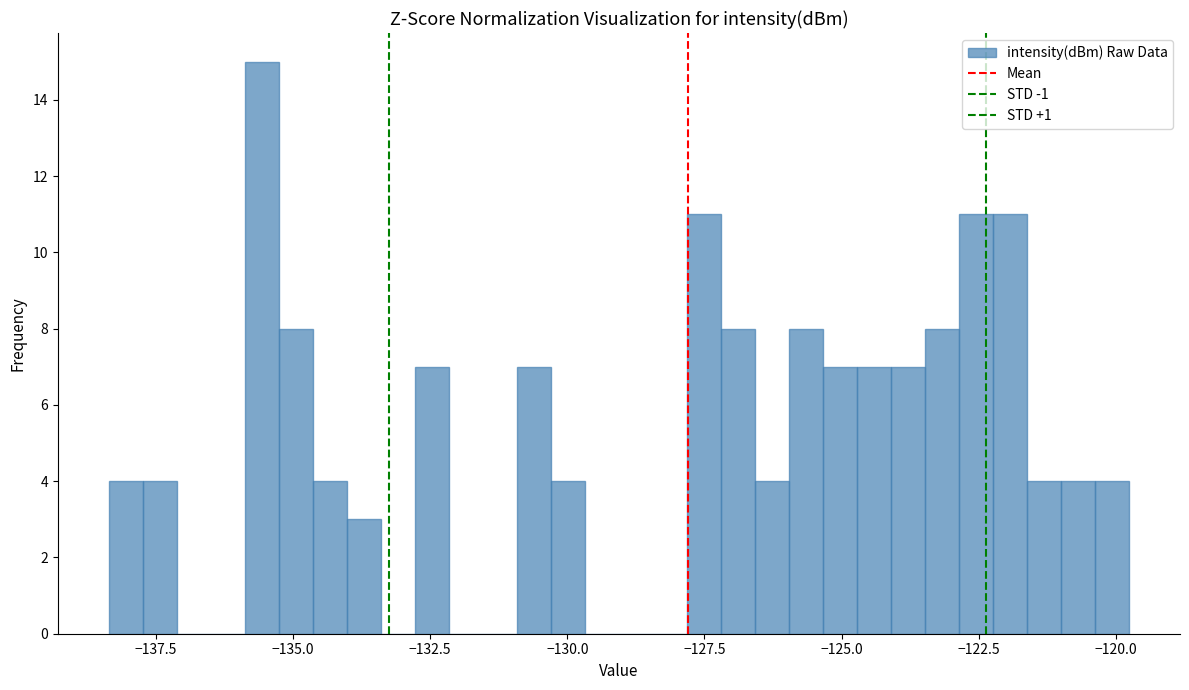

Around what value on the x-axis is the tallest bar? Give the approximate position of its centre, as read against the axis.

-135.5